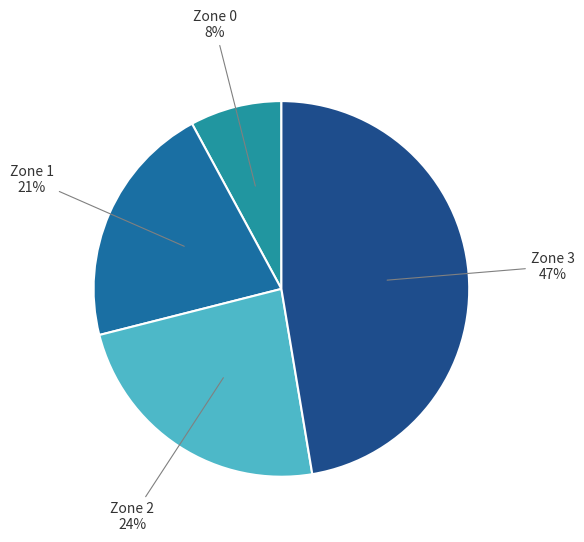

Which slice is the largest?

Zone 3